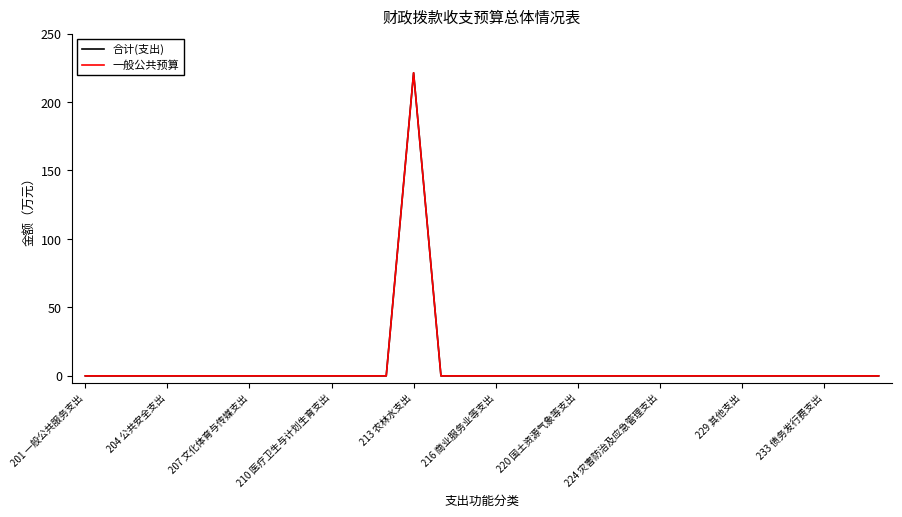

Does the chart display data point markers on the line(s)?

No